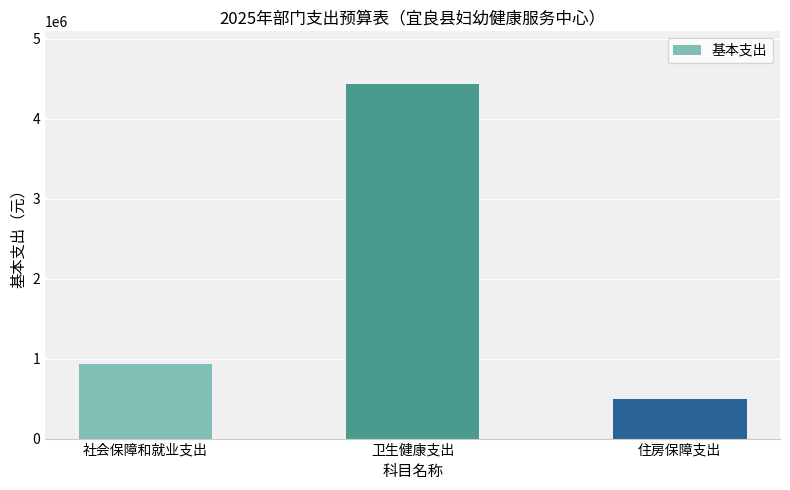

Rank the categories by value from highest to lowest.

卫生健康支出, 社会保障和就业支出, 住房保障支出